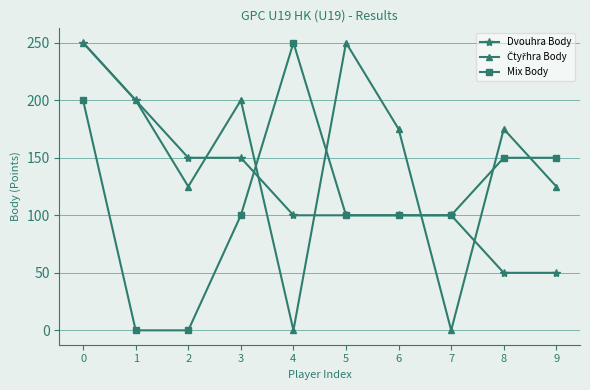

Does the chart display data point markers on the line(s)?

Yes